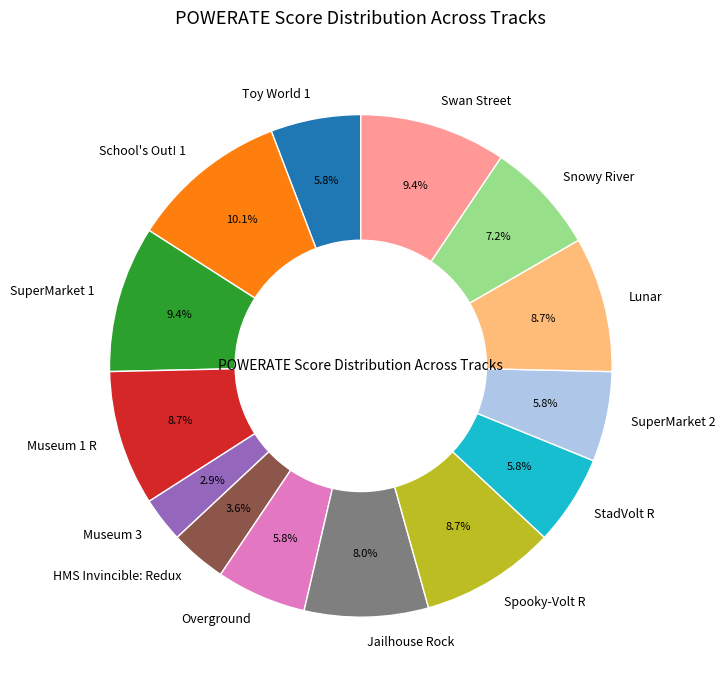

What percentage is the Lunar slice, to the nearest percent?

9%